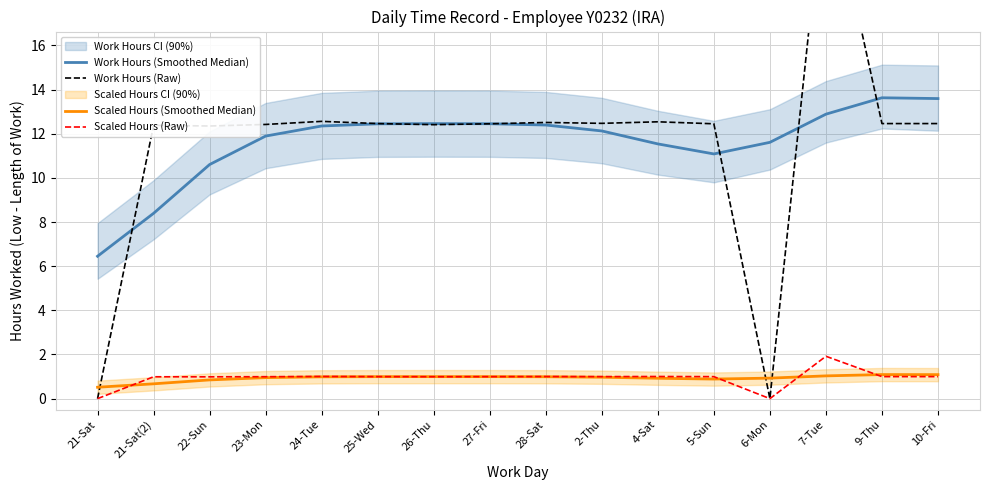

What are all the series names shown in the legend?

Work Hours (Smoothed Median), Work Hours (Raw), Scaled Hours (Smoothed Median), Scaled Hours (Raw)